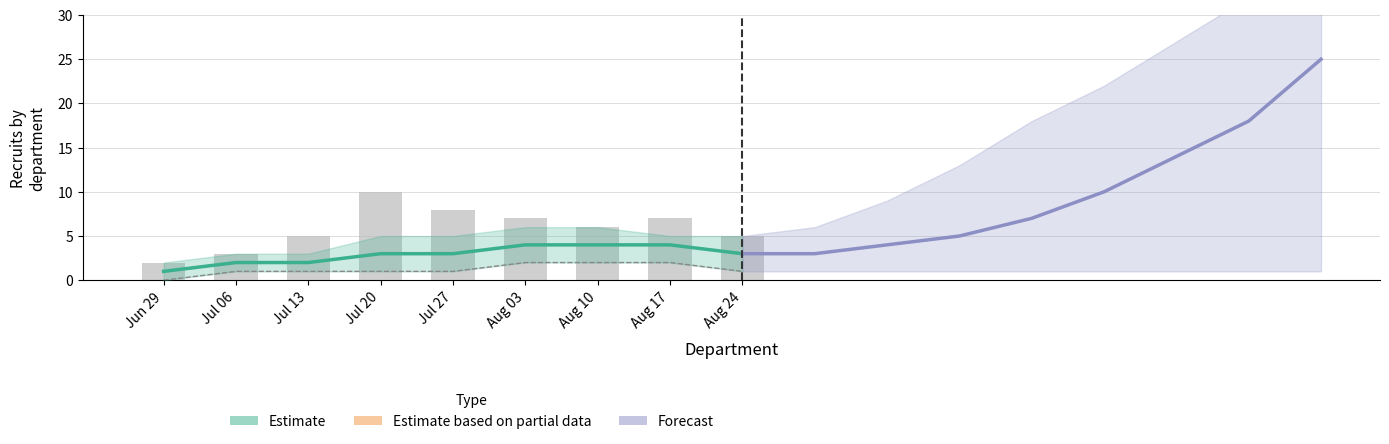

Does the chart contain stacked bars?

No